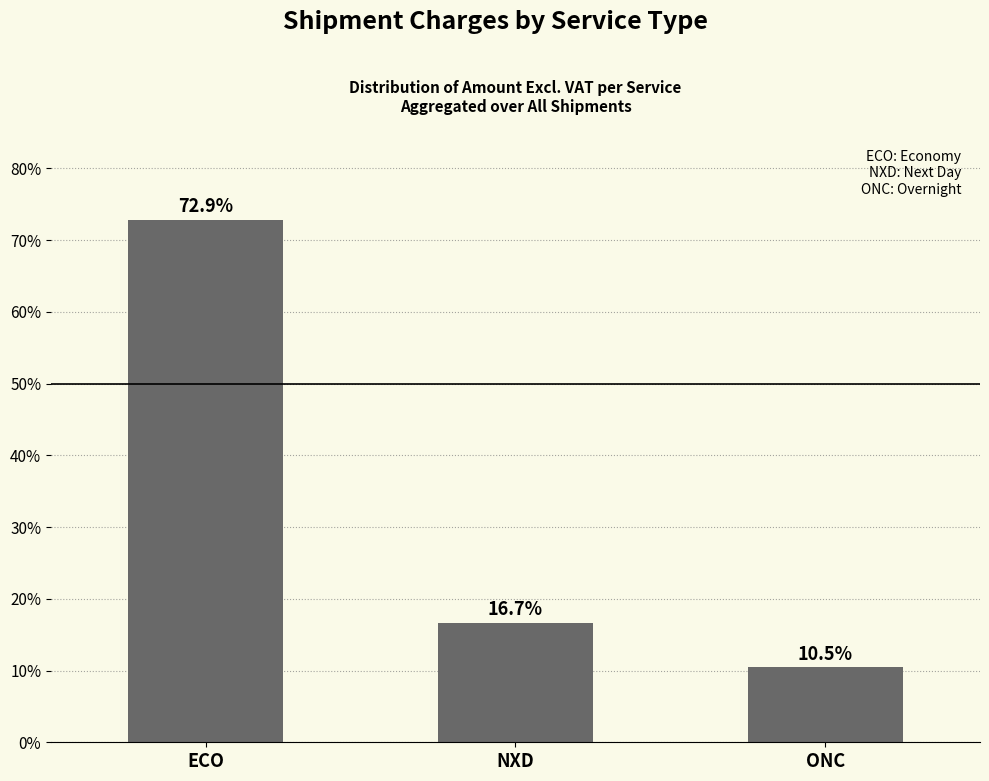

The value at NXD is 9.6. True or false?

False